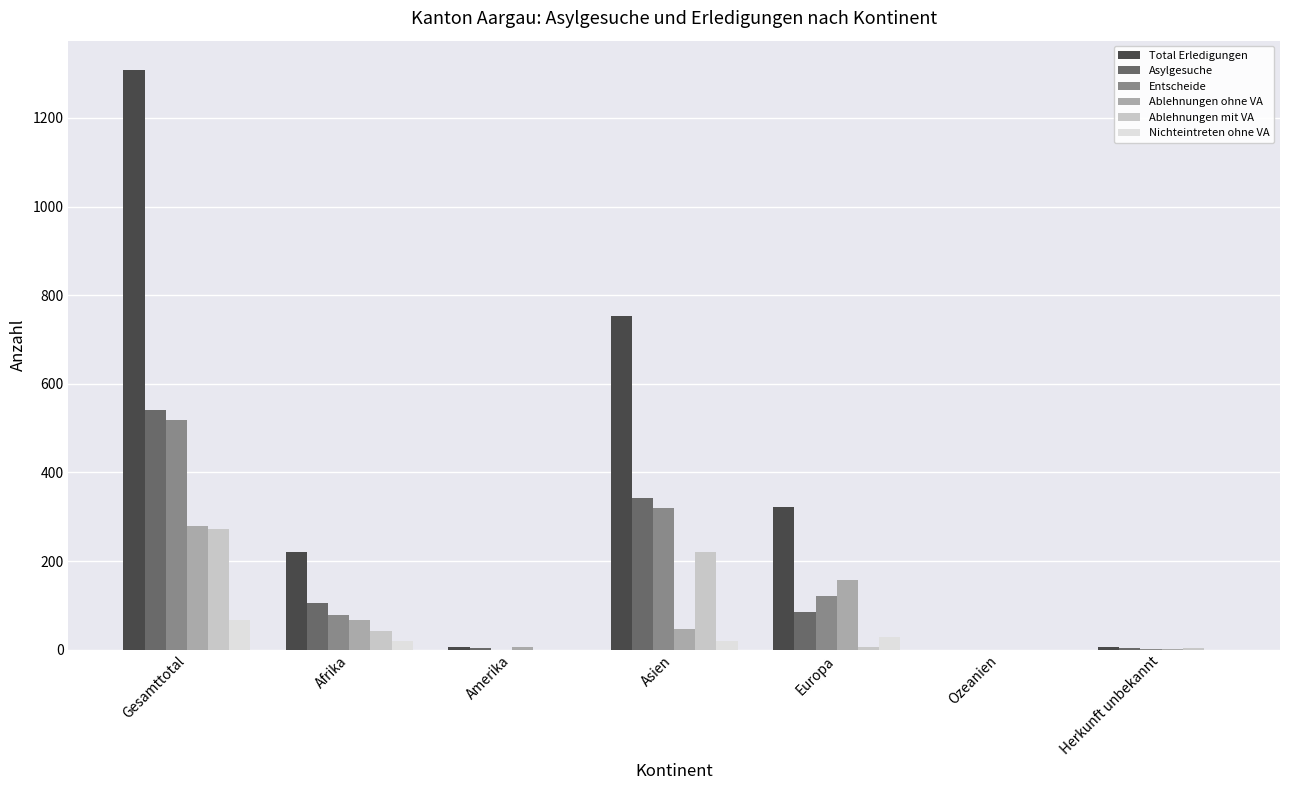

At which category is the sum across all series the highest?

Gesamttotal